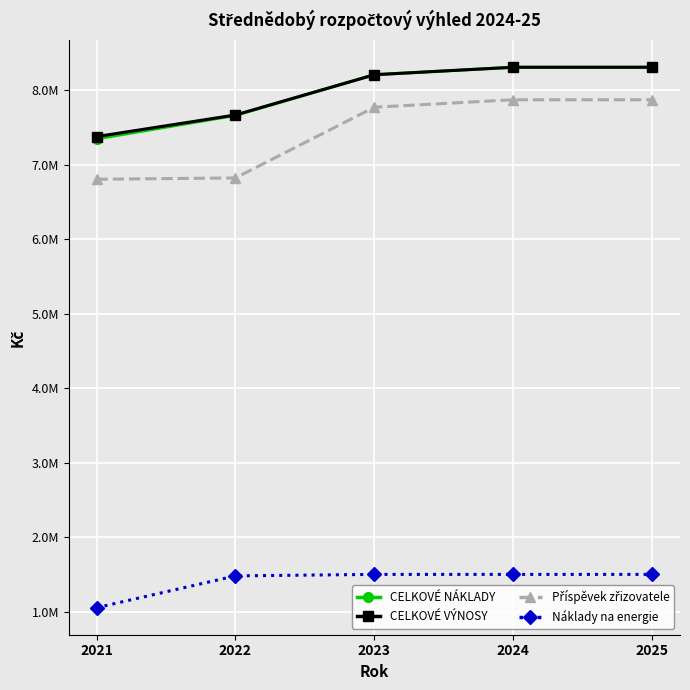

Between 2021 and 2022, which series saw the biggest shift?

Náklady na energie